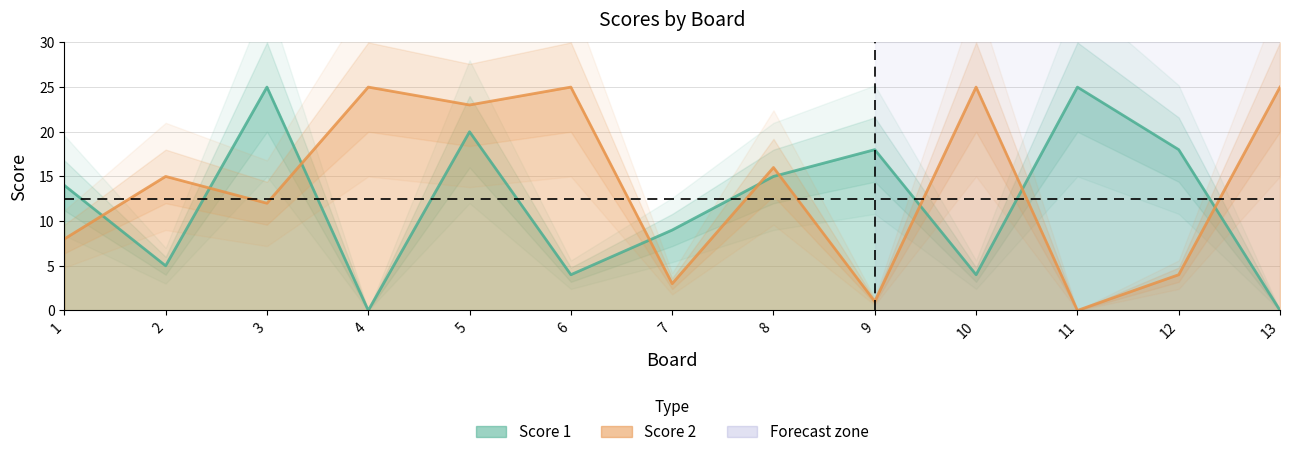

What is the average value of the Score 2 series?

14